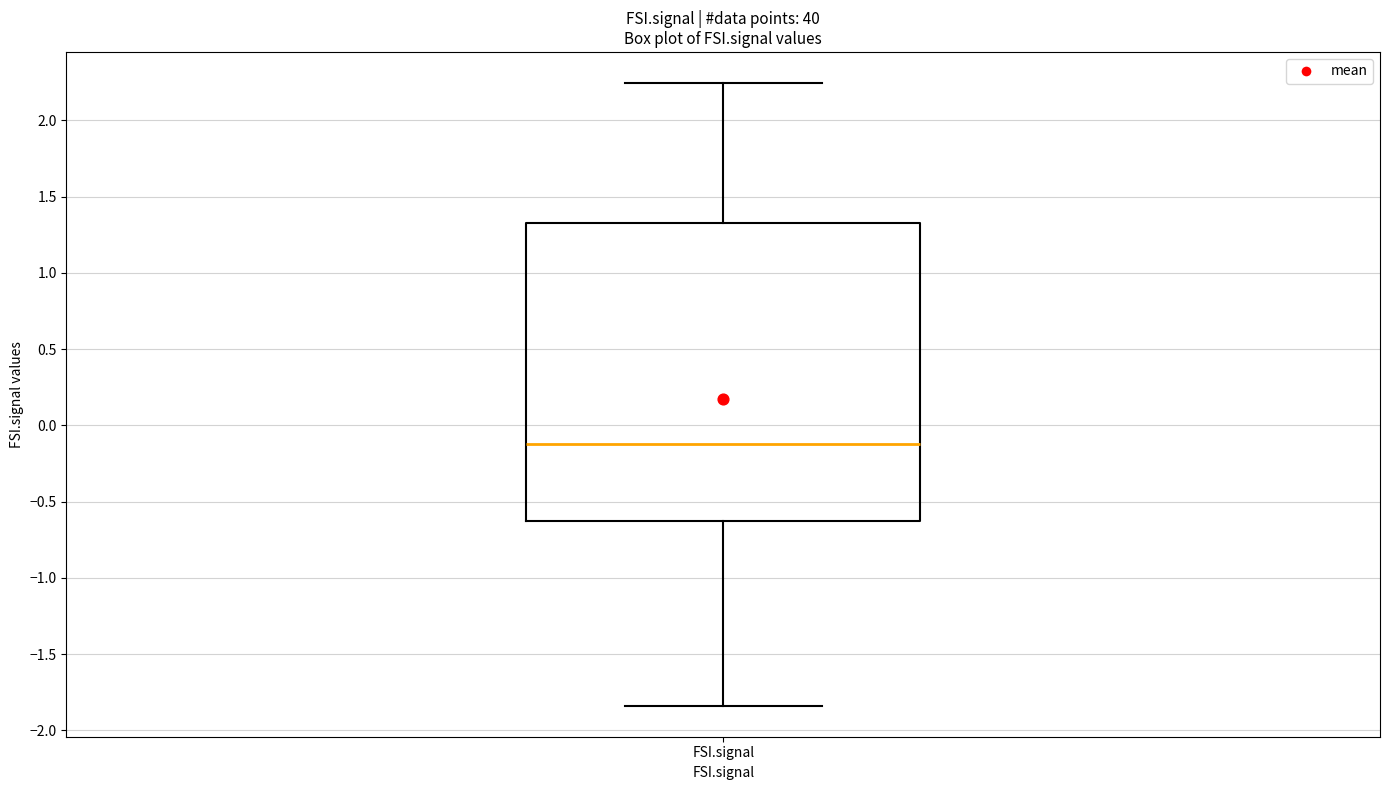

Transcribe this box plot: give where the median line is, the range the box spans, and where the two whiskers end, as read against the y-axis. The values are not printed on the chart, so give them approximately, as read against the axis.

median -0.10, box -0.65 to 1.35, whiskers -1.85 to 2.25